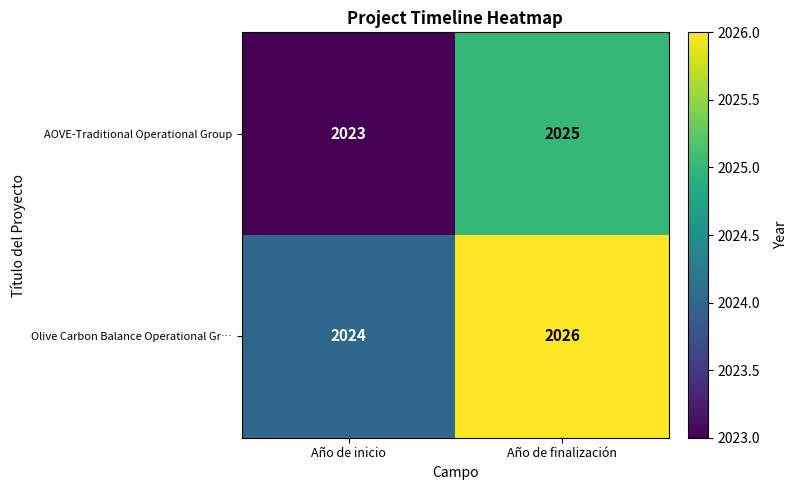

Which category has the highest value in the AOVE-Traditional Operational Group series?

Año de finalización